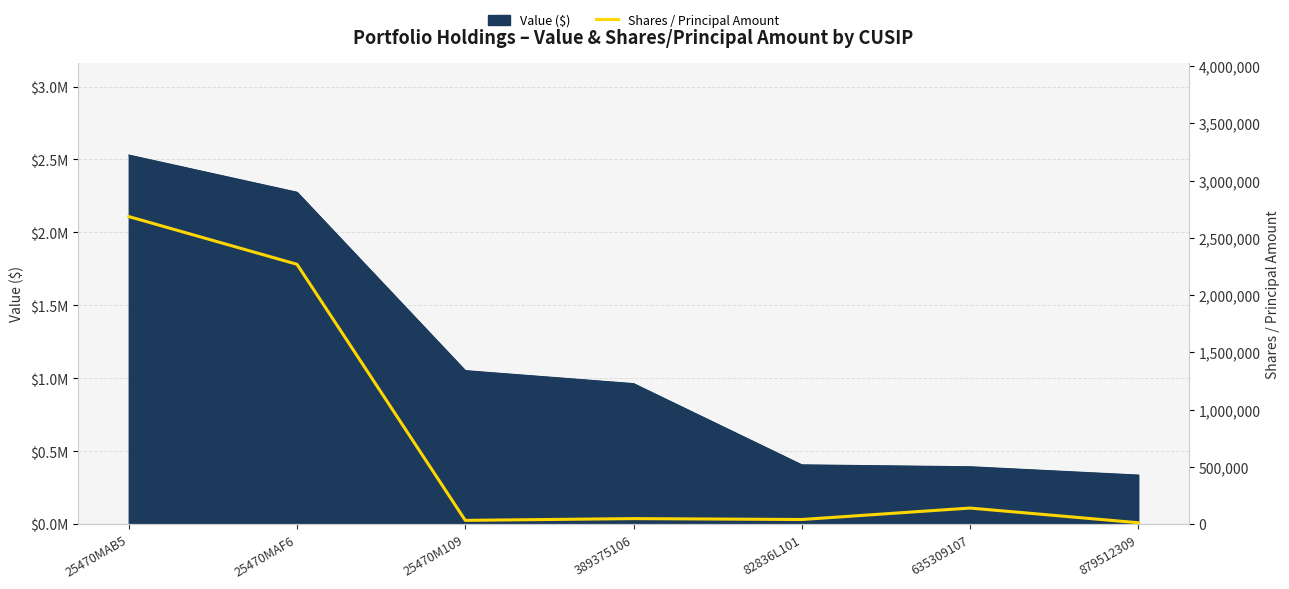

Reading left to right, list all the values displayed in this chart.

2686000	2269000	32434	47757	40000	140000	11716